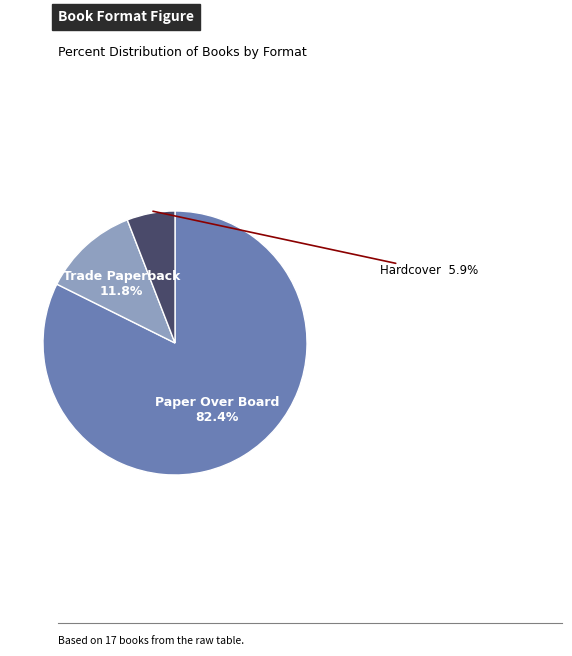

Is there any slice that represents more than half of the pie?

Yes